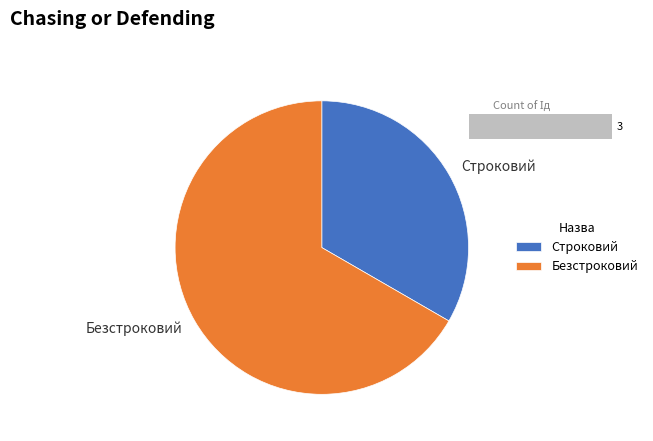

Does Безстроковий represent more than half of the total?

Yes